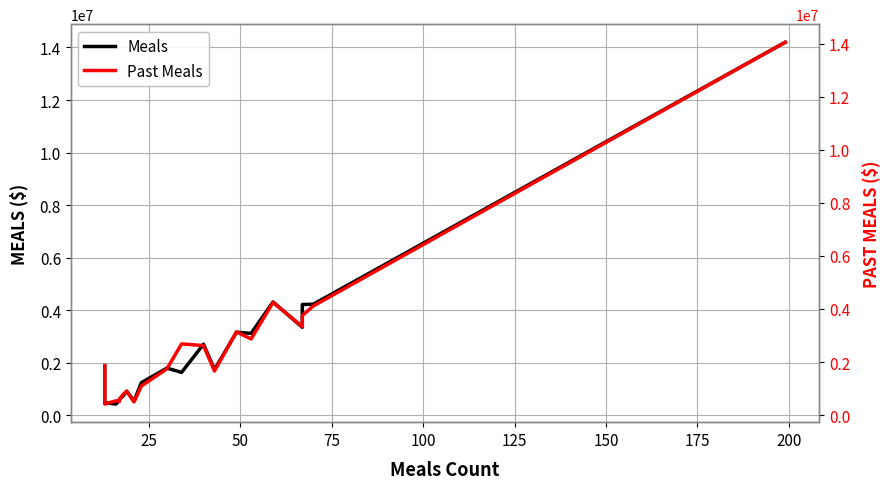

Does the chart have visible grid lines?

Yes